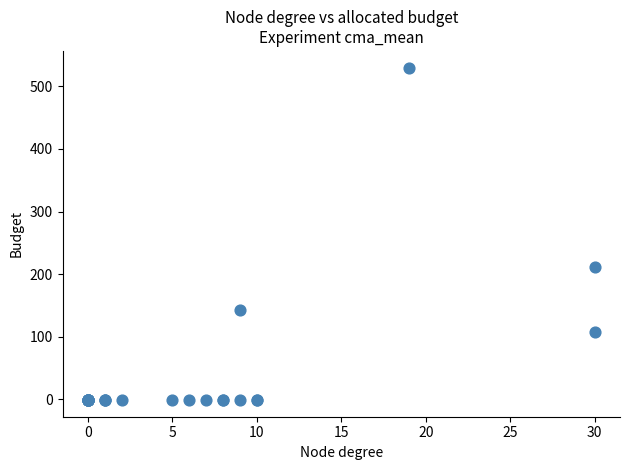

What Y value in the scatter plot is closest to 264?

211